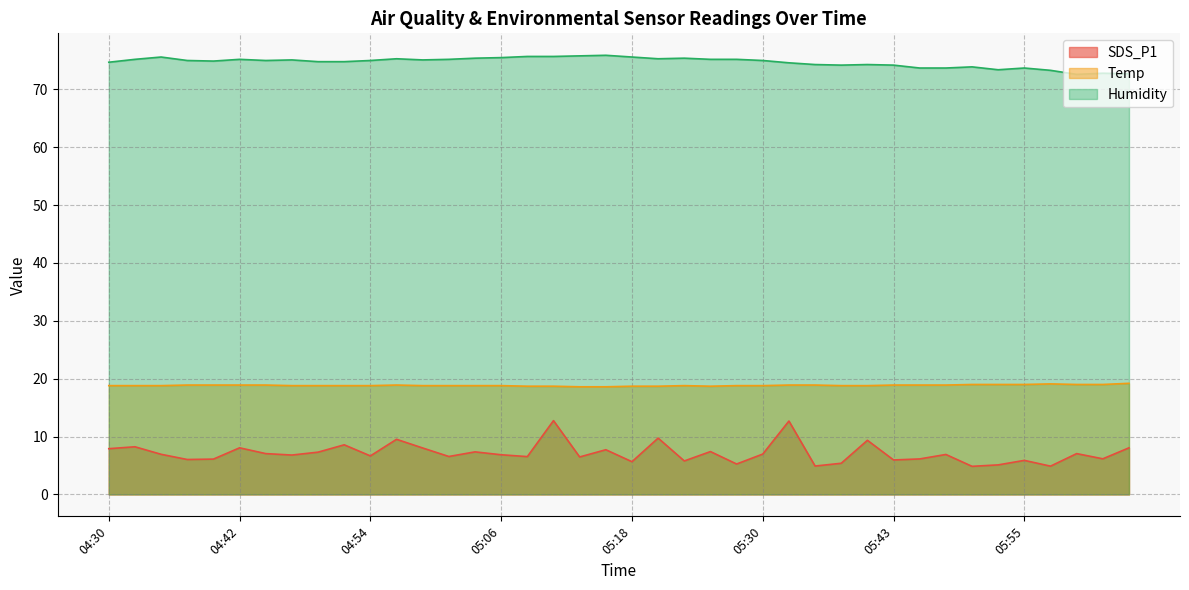

List the series in order of their peak value, lowest first.

SDS_P1, Temp, Humidity